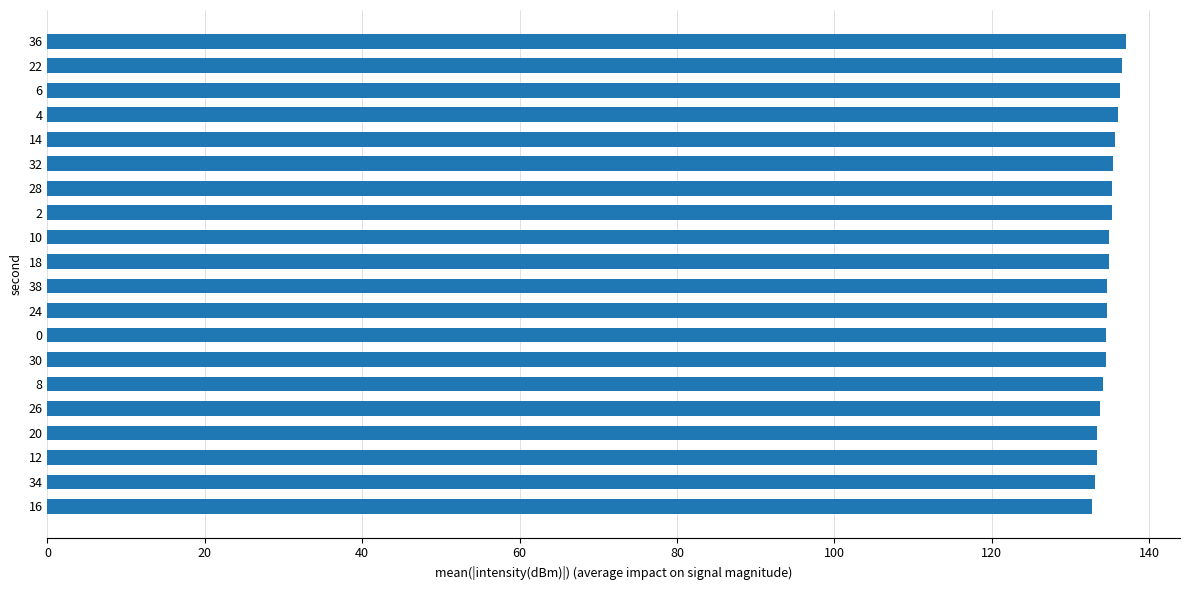

What is the greatest value displayed?

137.1